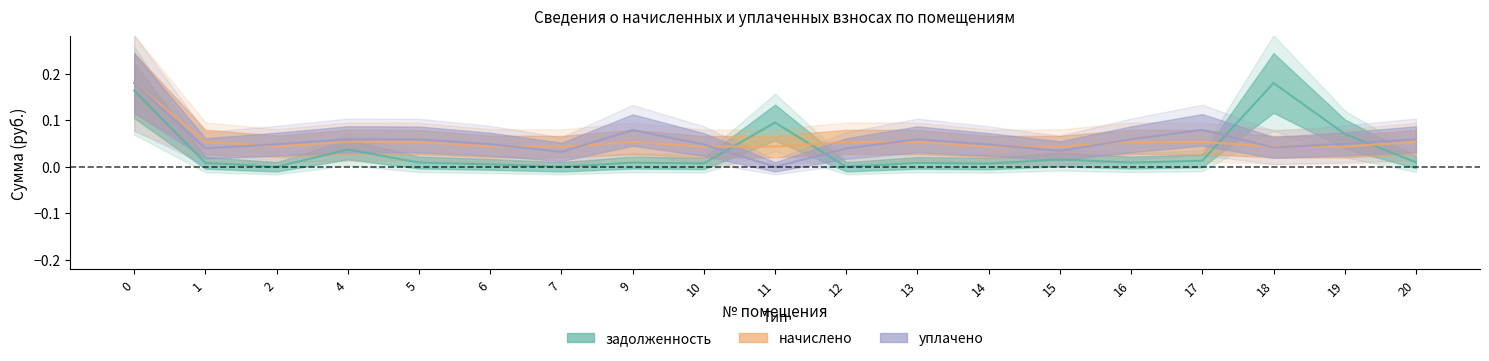

List the labels in order of уплачено value, smallest first.

11, 7, 15, 12, 1, 18, 10, 14, 2, 6, 19, 5, 13, 16, 20, 4, 9, 17, 0